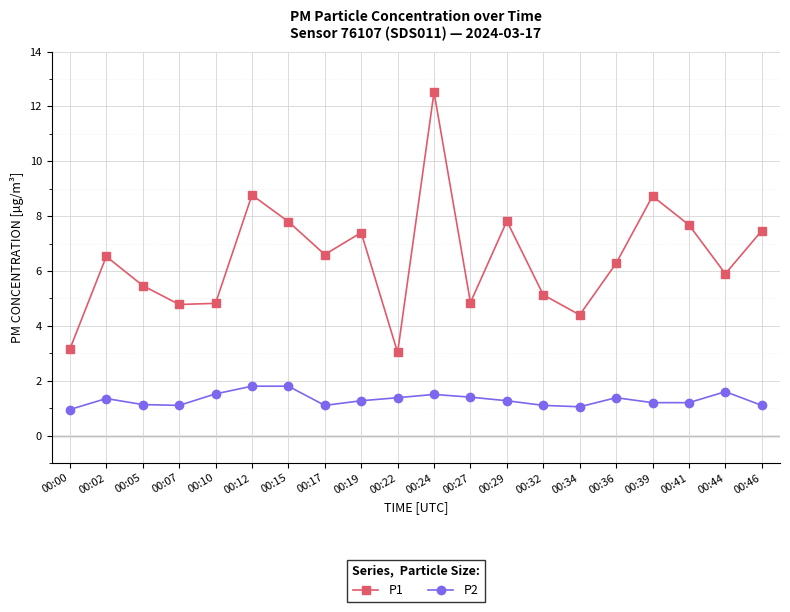

List the series in order of their overall mean, highest first.

P1, P2